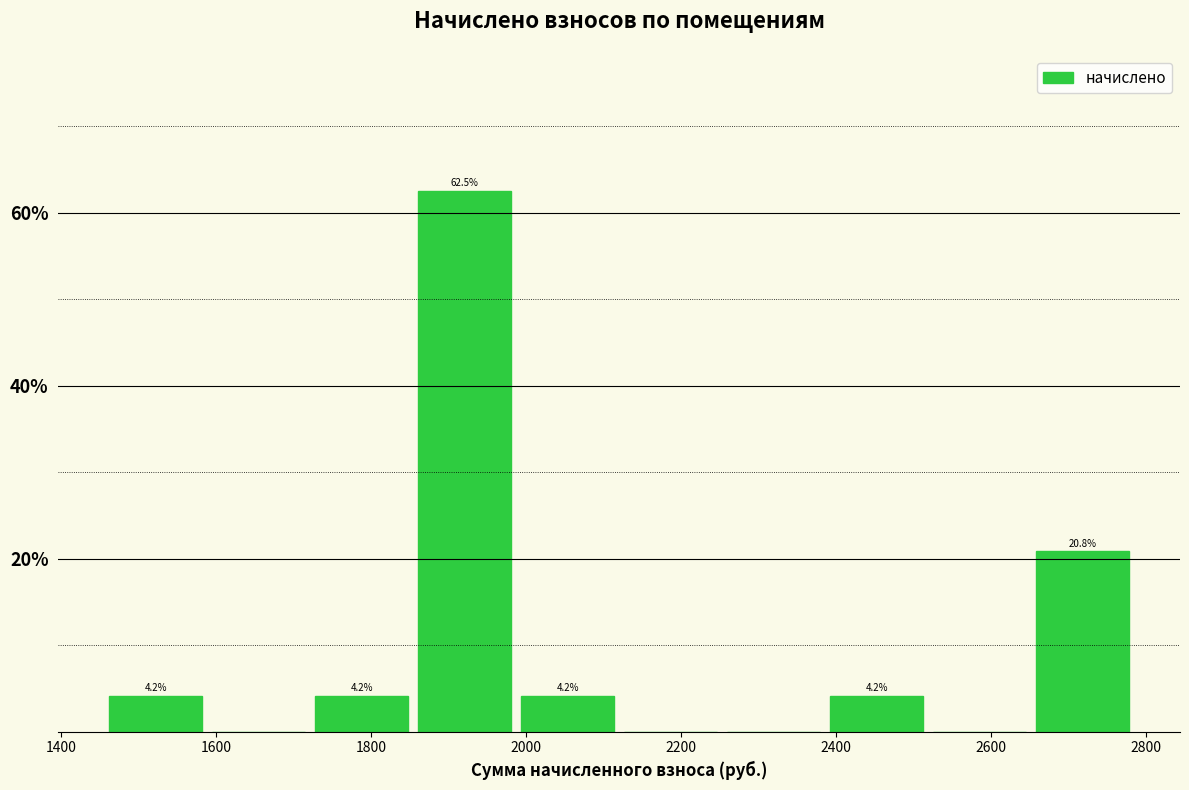

Over which range of the x-axis is the bar tallest?

1860 to 2000